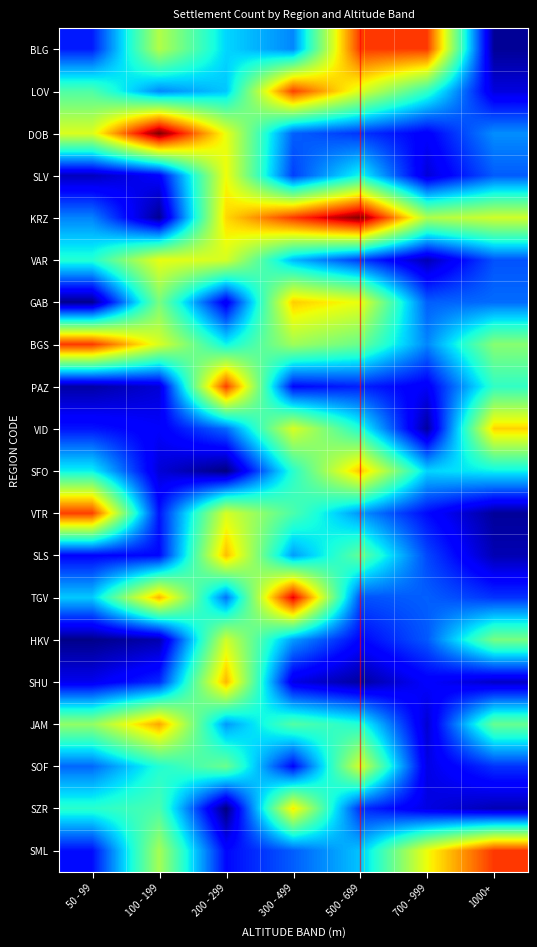

Which label corresponds to the largest value in the chart?

100 - 199